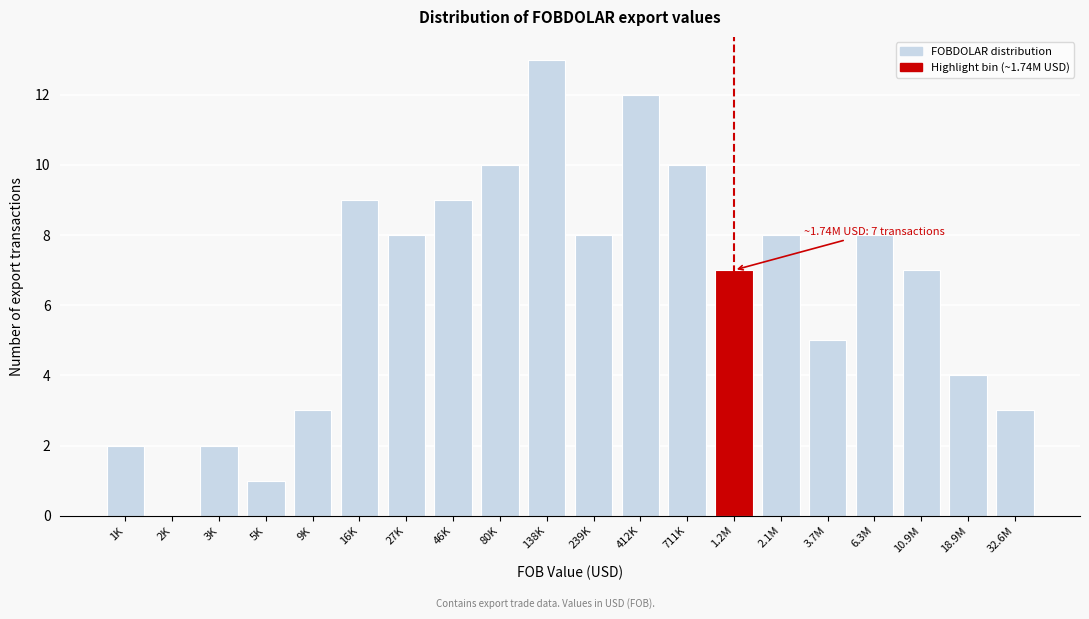

Reading left to right, what are all the values shown in this chart?

1K=2	2K=0	3K=2	5K=1	9K=3	16K=9	27K=8	46K=9	80K=10	138K=13	239K=8	412K=12	711K=10	1.2M=7	2.1M=8	3.7M=5	6.3M=8	10.9M=7	18.9M=4	32.6M=3